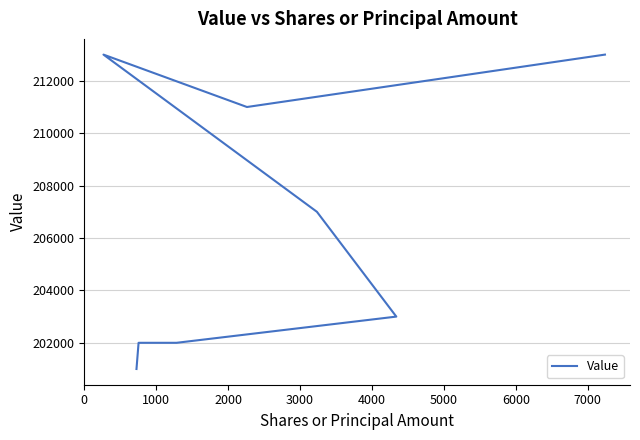

What is the maximum value shown in the chart?

213000